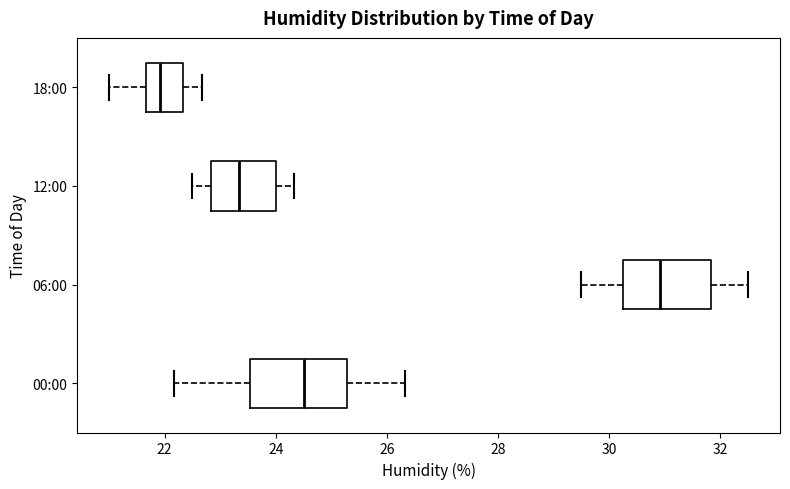

Reading bottom to top, transcribe this box plot: for each box, give where its median line is, the range the box spans, and where its two whiskers end, as read against the x-axis. The values are not printed on the chart, so give them approximately, as read against the axis.

00:00: median 24.6, box 23.6 to 25.2, whiskers 22.2 to 26.4
06:00: median 31.0, box 30.2 to 31.8, whiskers 29.6 to 32.6
12:00: median 23.4, box 22.8 to 24.0, whiskers 22.6 to 24.4
18:00: median 22.0, box 21.6 to 22.4, whiskers 21.0 to 22.6